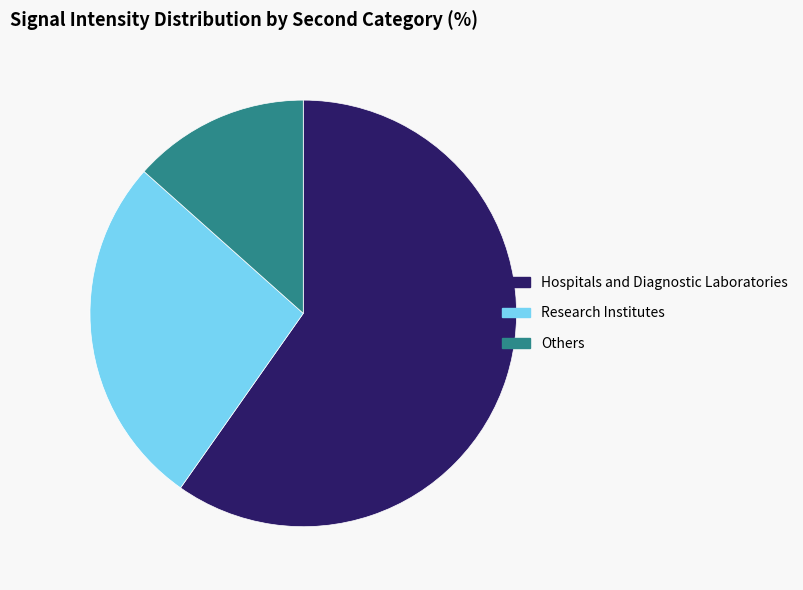

The Research Institutes slice represents 27% of the pie. True or false?

True